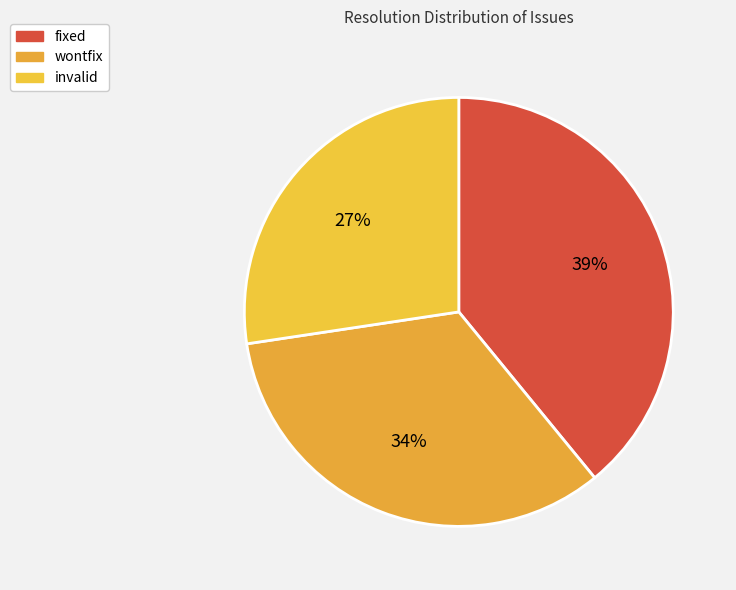

How many segments does this pie chart have?

3